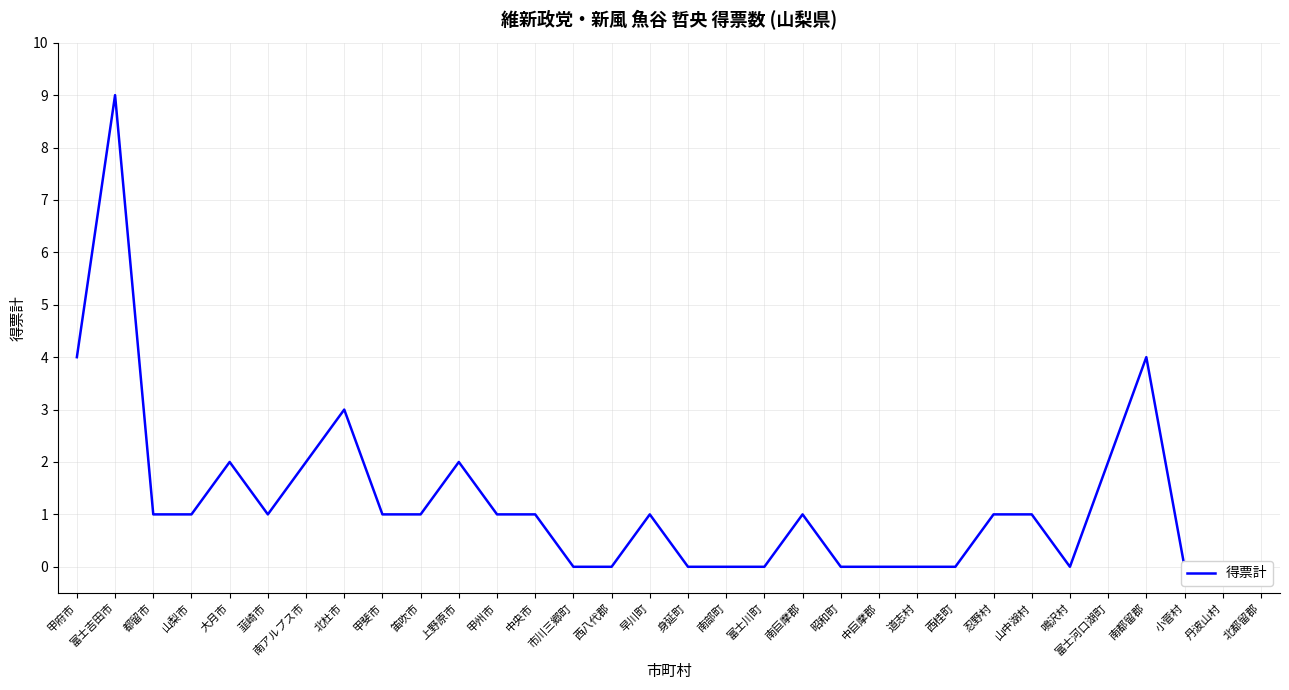

At which category does the chart reach its minimum across all series?

市川三郷町